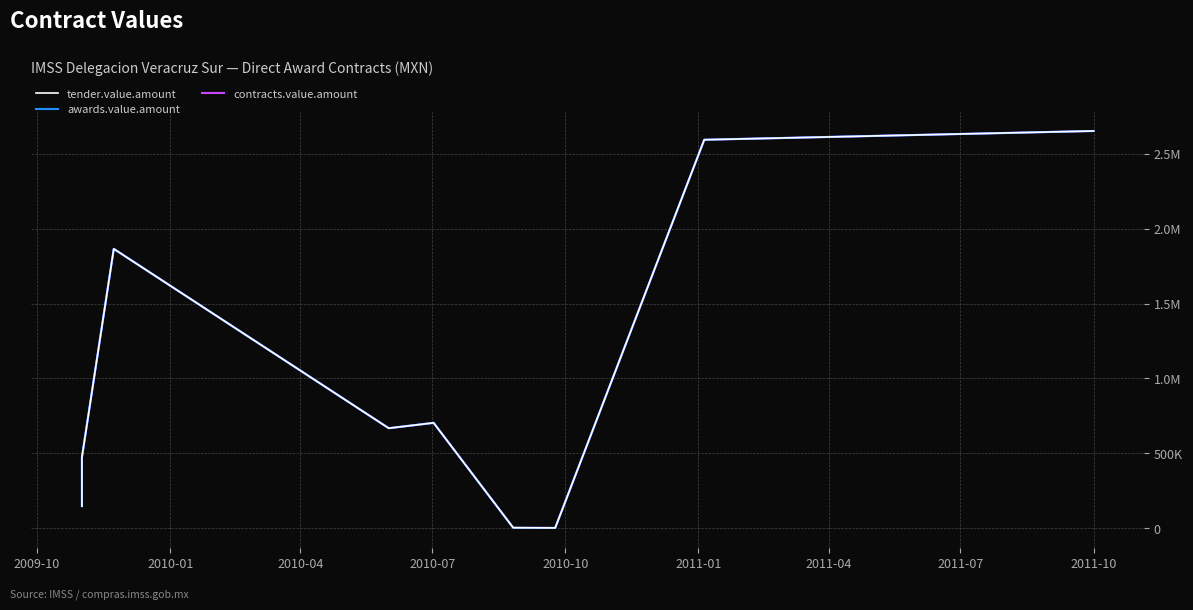

The value of tender.value.amount at 2011-10 is 2652157.0. True or false?

True